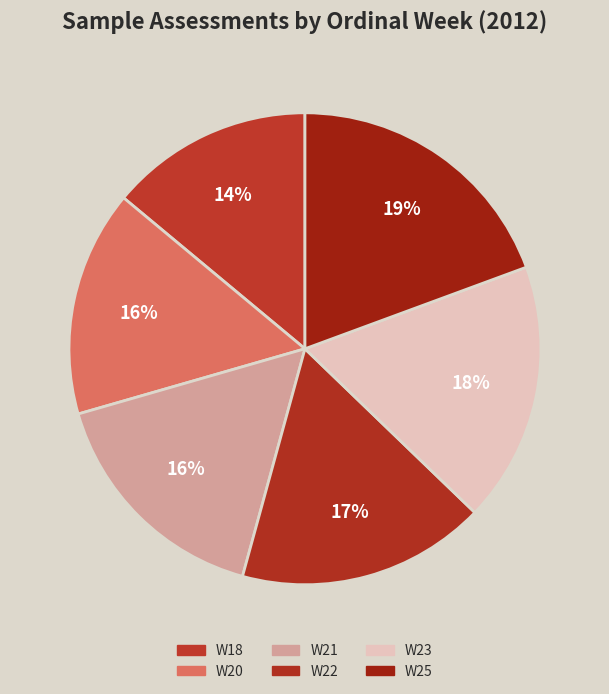

What is the smallest slice in the pie chart?

W18